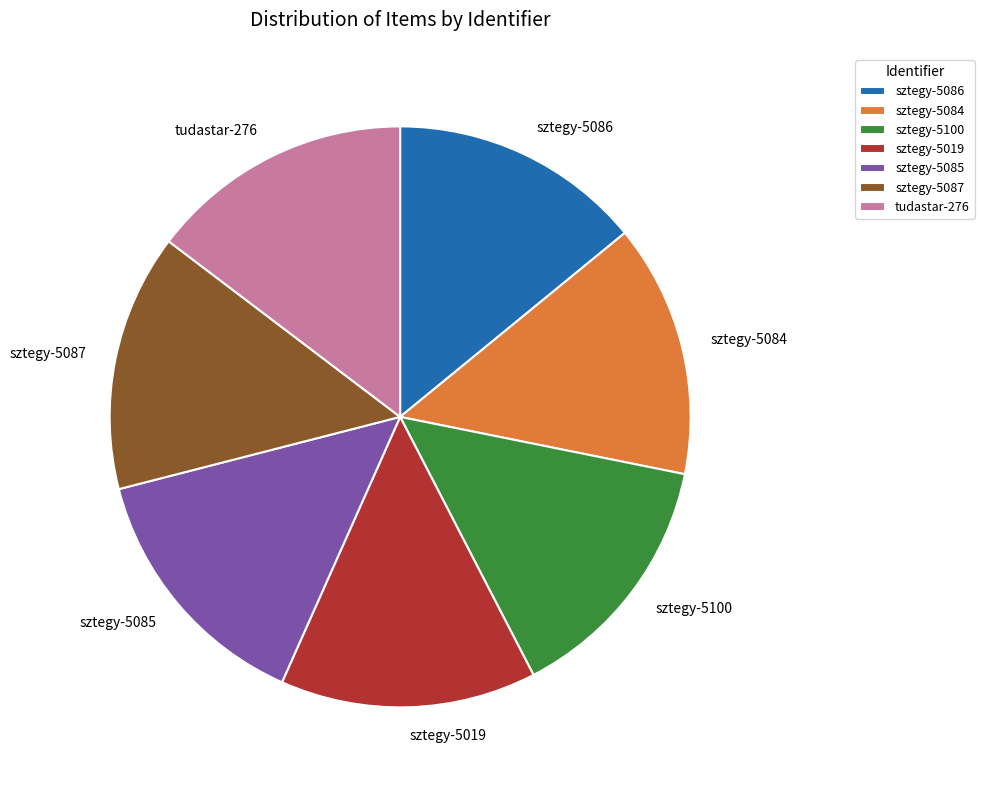

Combined, do sztegy-5019 and sztegy-5100 account for over 50%?

No